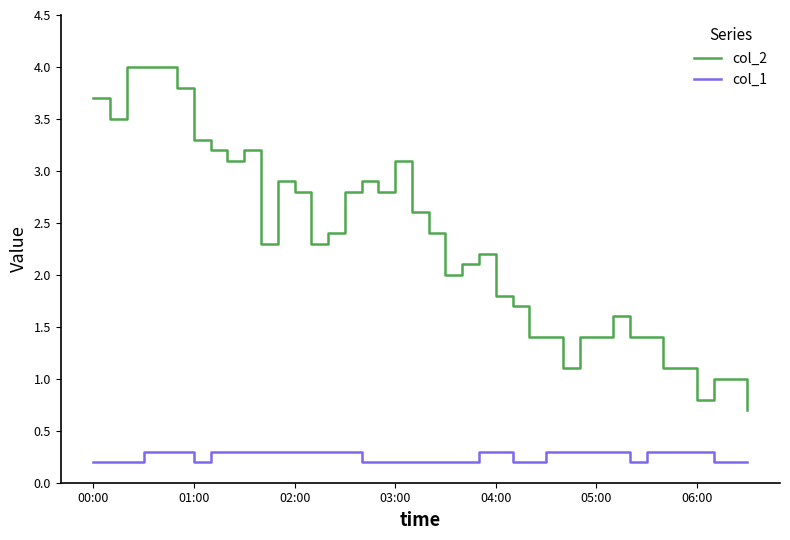

What is the difference between the second highest and minimum values in the col_1 series?

0.1